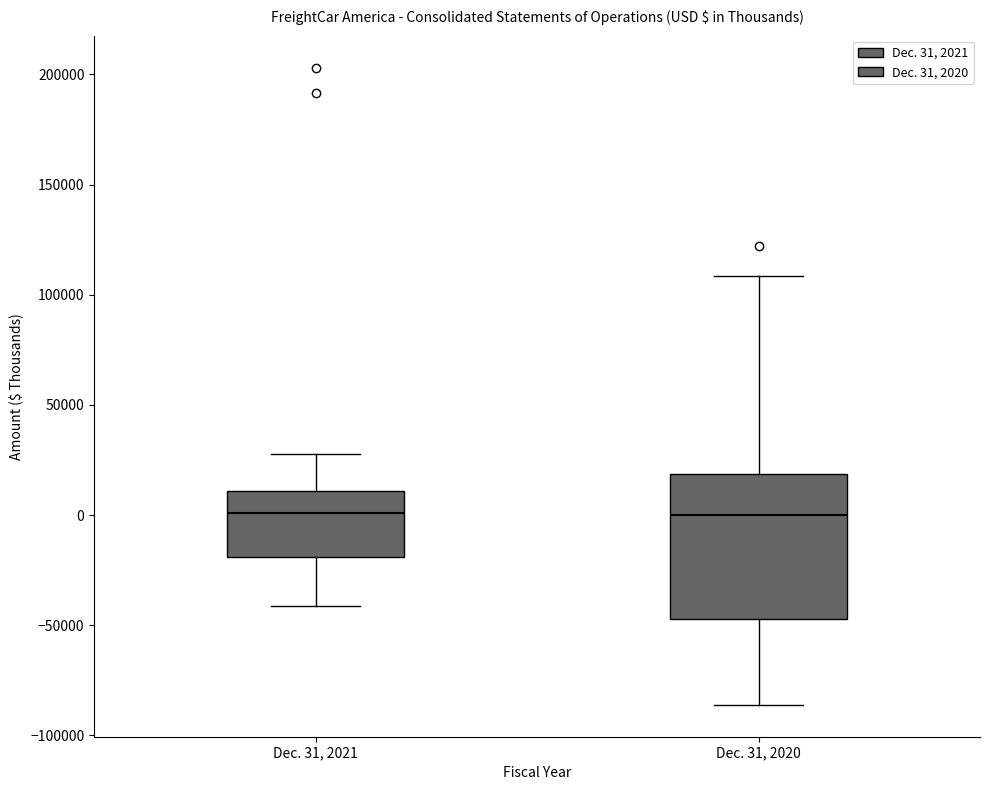

Where is the lower edge of the box for Dec. 31, 2020 on the y-axis? The values are not printed on the chart, so give them approximately, as read against the axis.

-45000